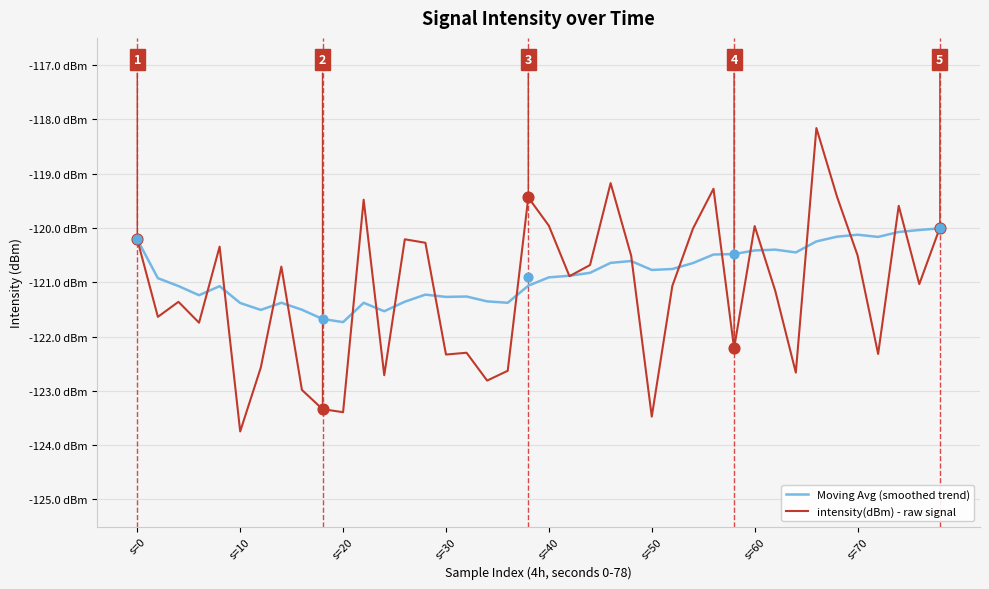

Which series contains the lowest Y value?

intensity(dBm) - raw signal